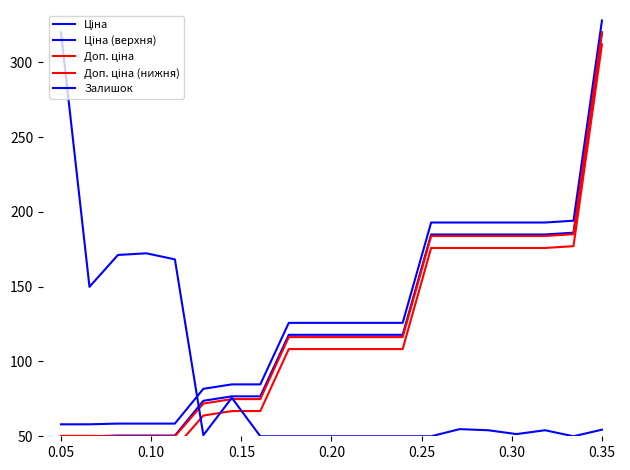

How many lines are shown in the chart?

5